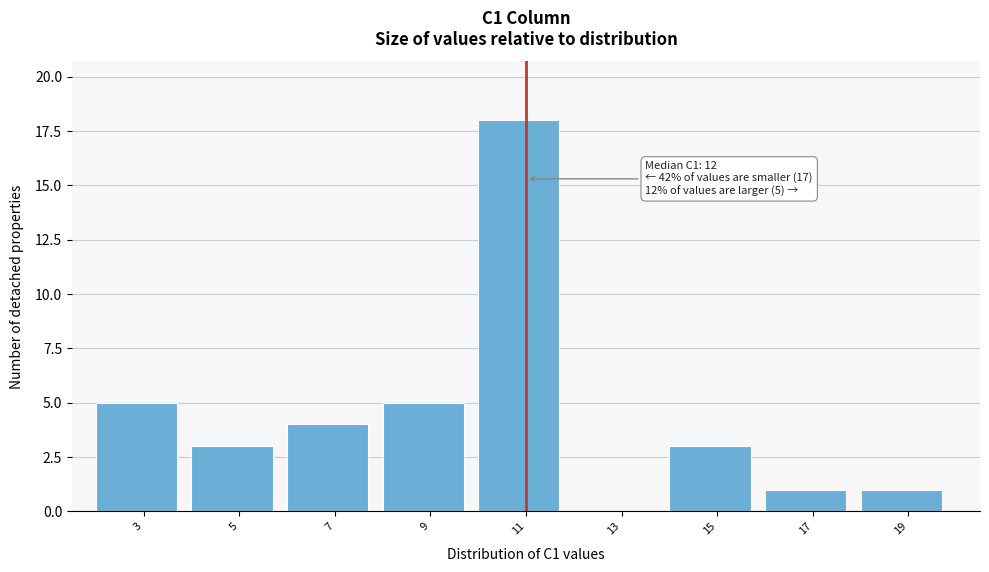

Reading left to right, extract all data points from this chart.

3=5	5=3	7=4	9=5	11=18	13=0	15=3	17=1	19=1